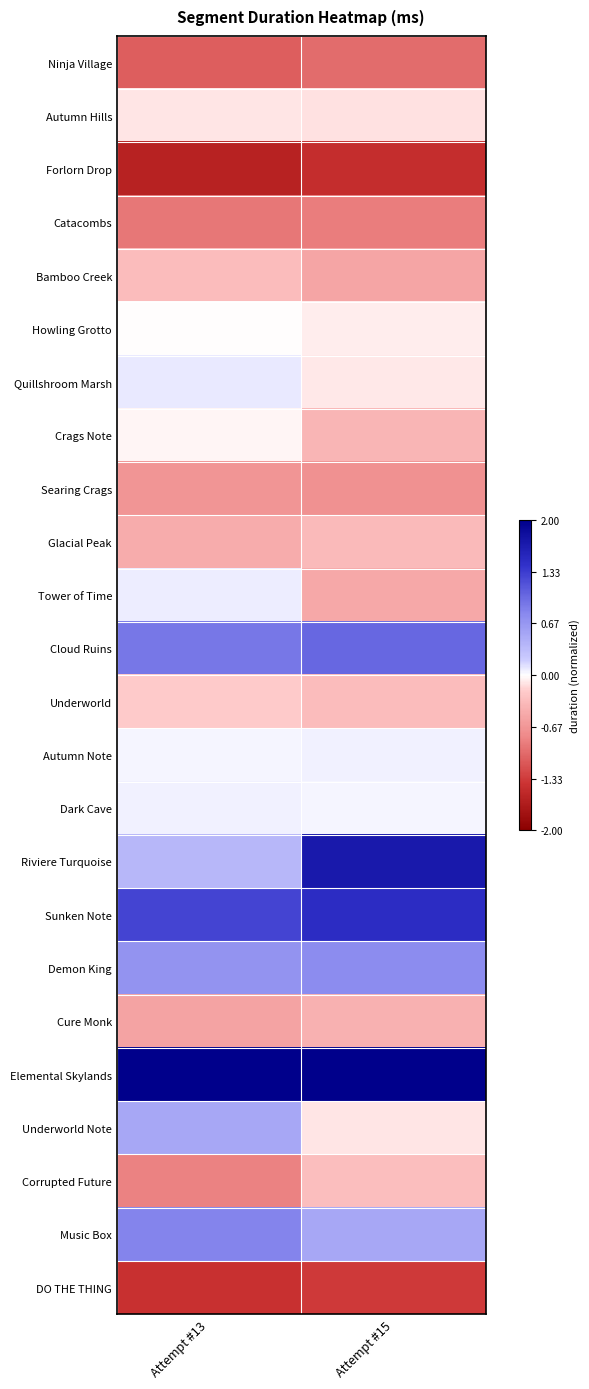

At how many categories does at least one series exceed 2?

2